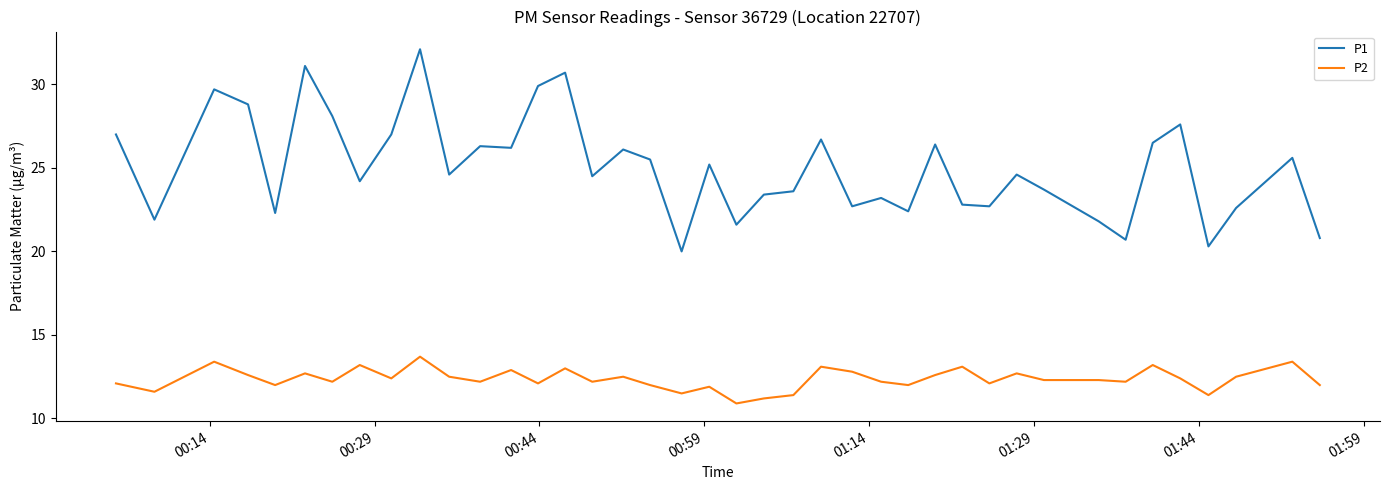

What is the difference between the maximum and minimum values in the P2 series?

2.8